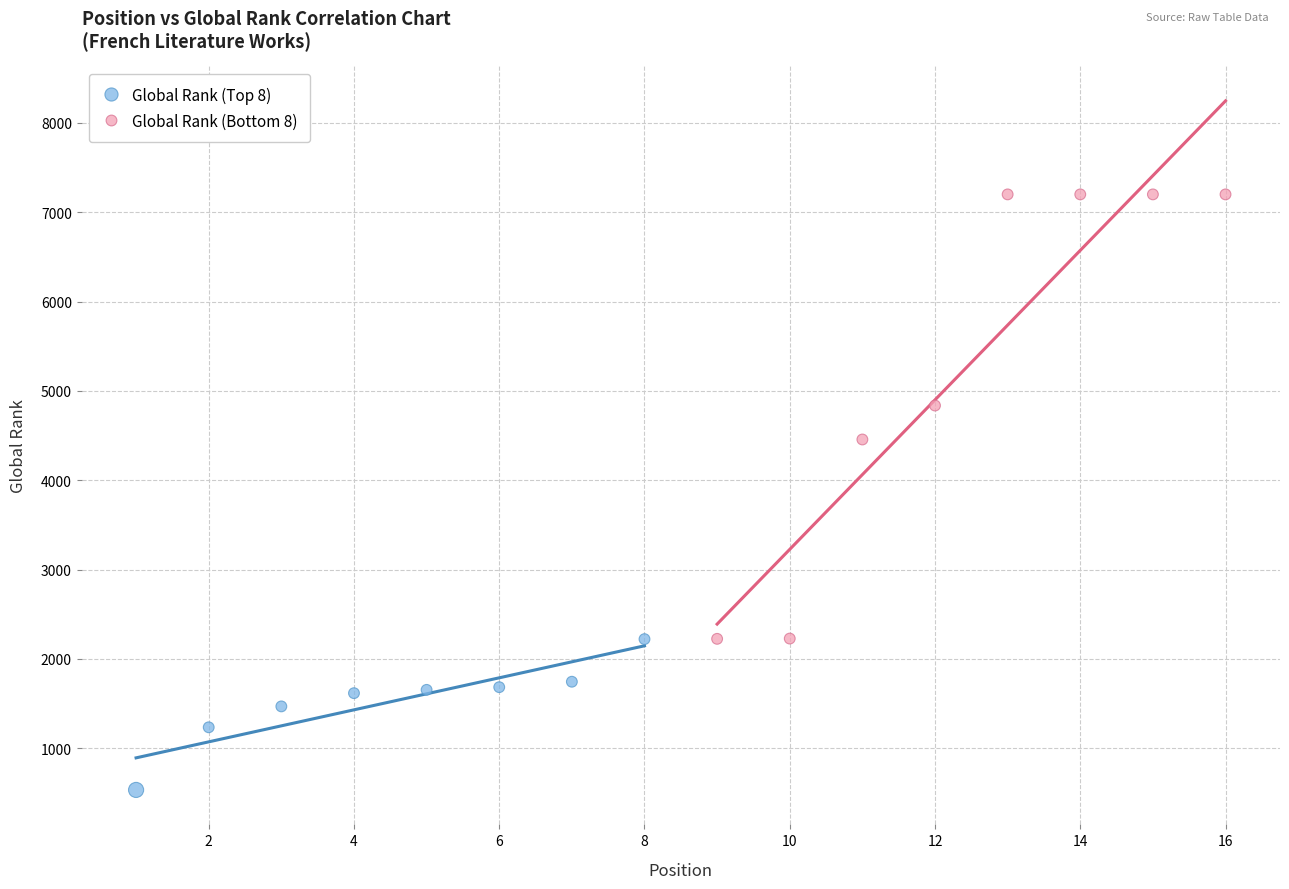

Which series contains the highest Y value?

Global Rank (Bottom 8)